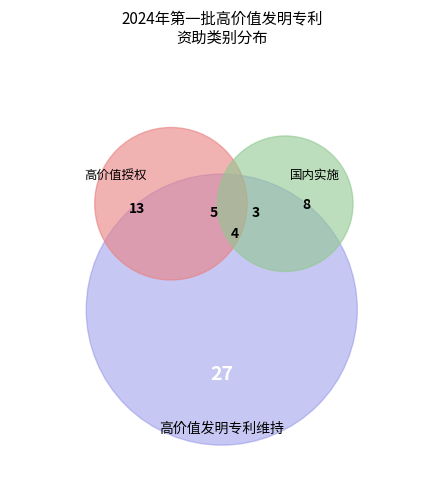

What is the largest slice in the pie chart?

高价值发明专利维持